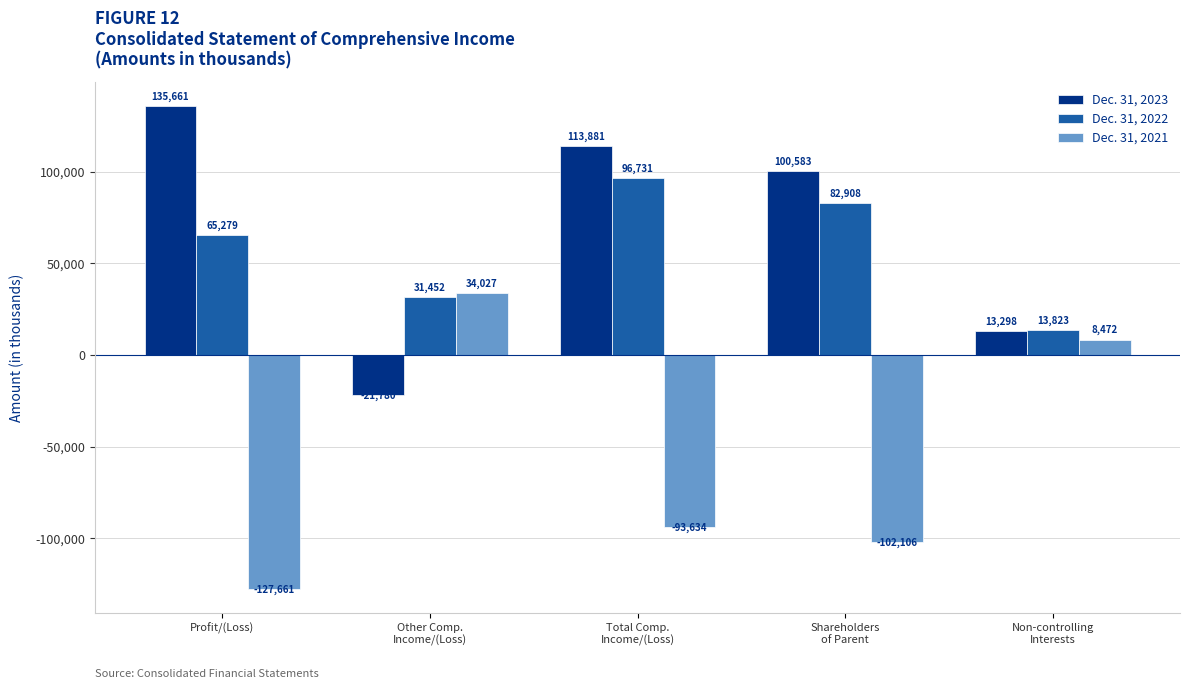

Reading left to right, transcribe all the data shown in this chart.

Dec. 31, 2023: 135661	-21780	113881	100583	13298
Dec. 31, 2022: 65279	31452	96731	82908	13823
Dec. 31, 2021: -127661	34027	-93634	-102106	8472